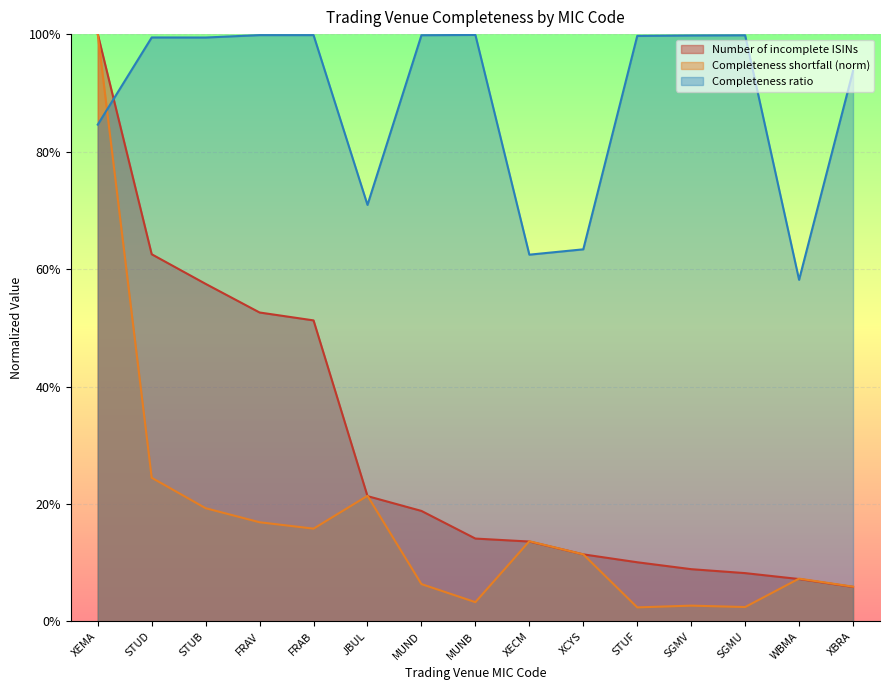

Which category has the highest value across all series?

XEMA